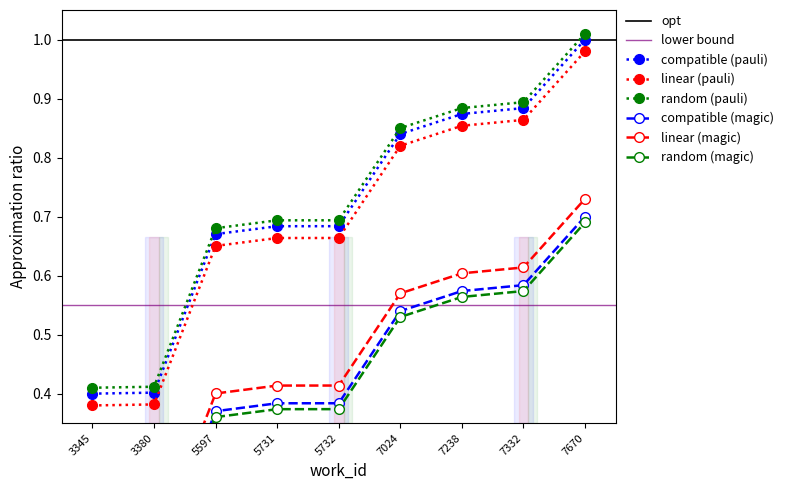

At which label does compatible (pauli) reach its peak?

7670